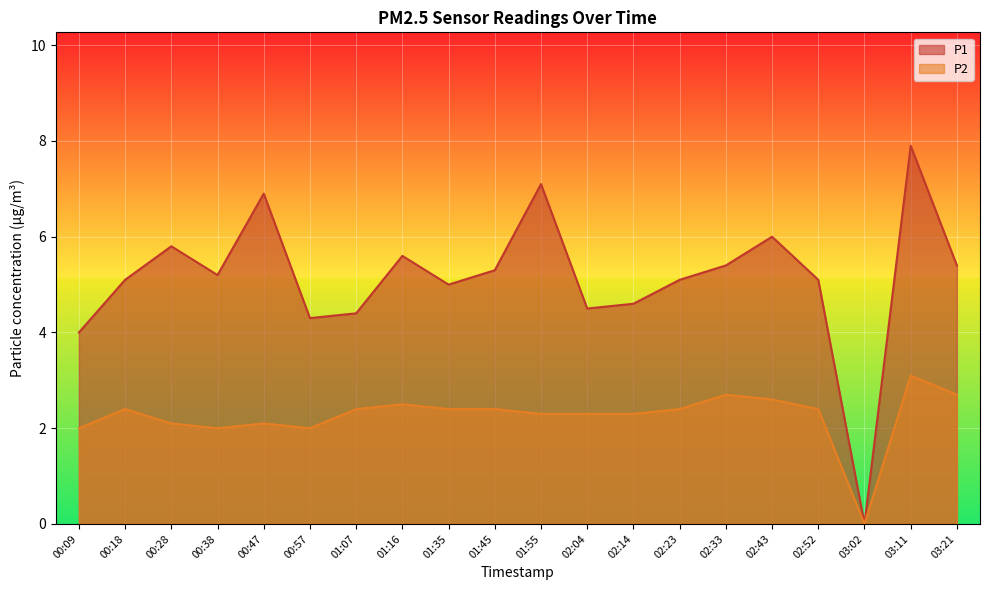

What is the total value across all series at 01:35?

7.4